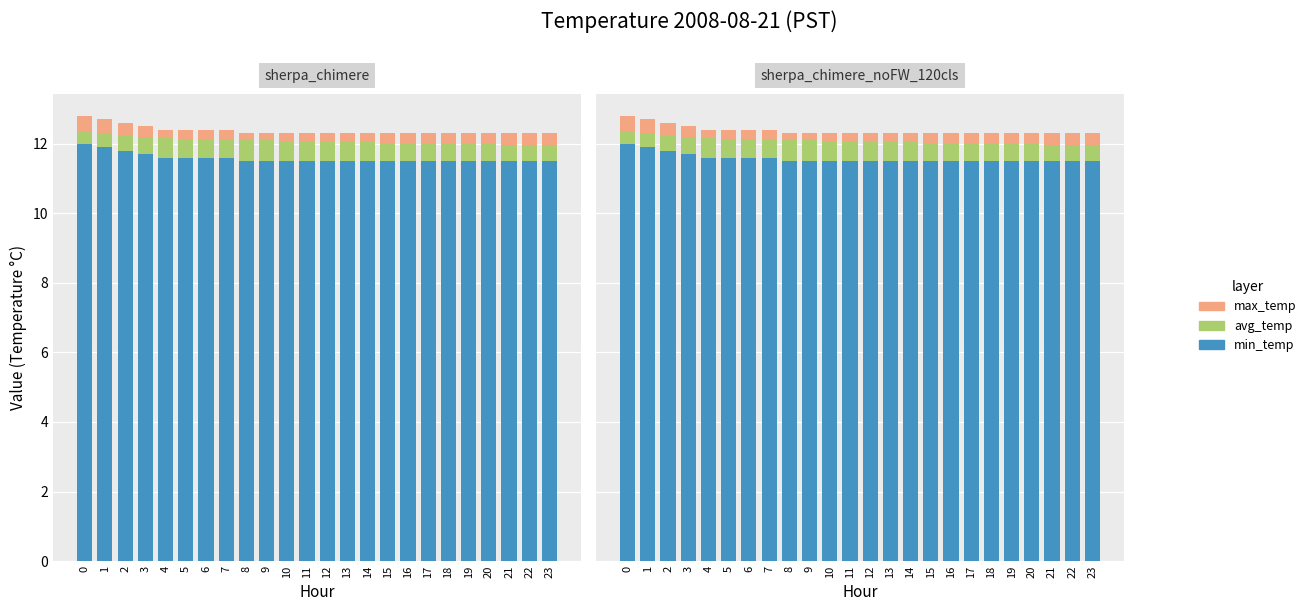

Count the number of categories in the chart.

24